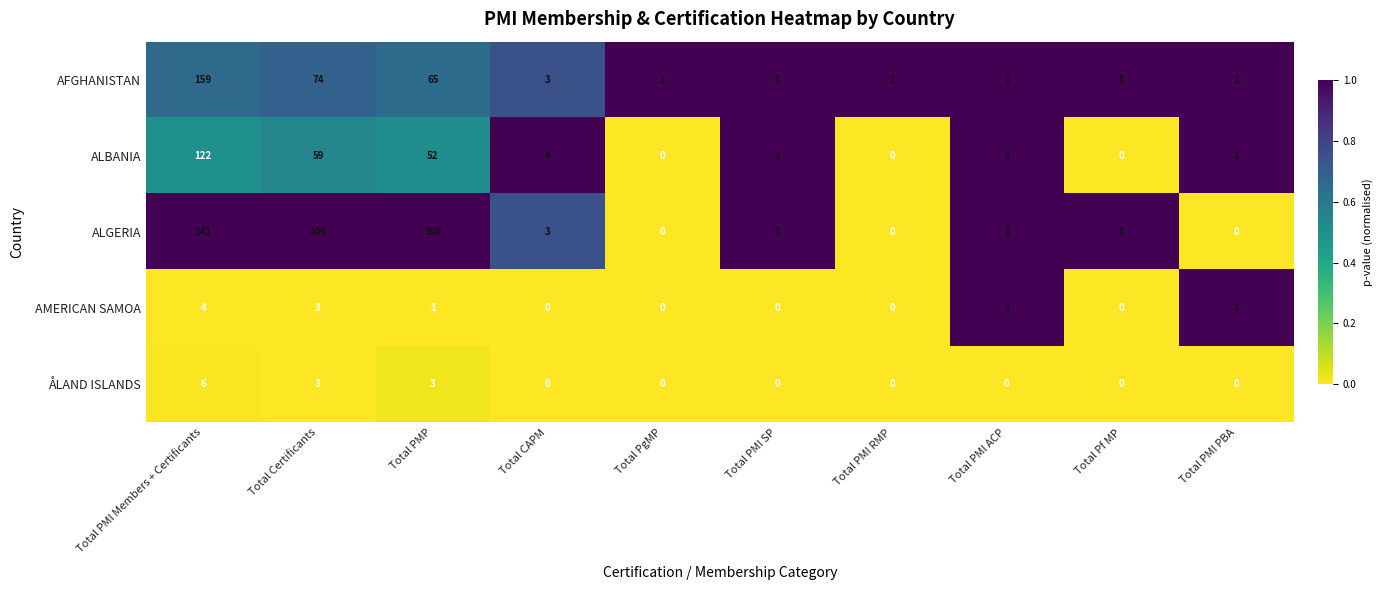

Which category has the highest value in the AMERICAN SAMOA series?

Total PMI Members + Certificants